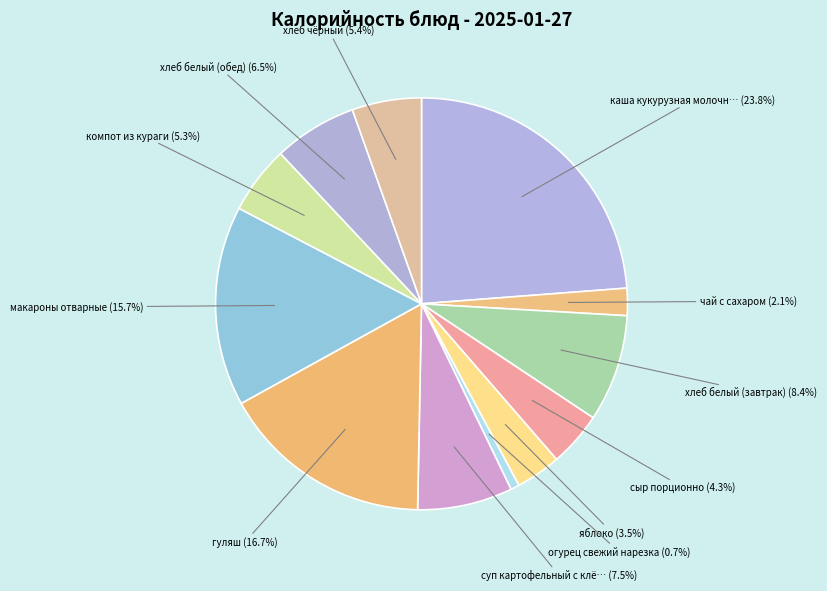

Count the number of slices in the pie.

12